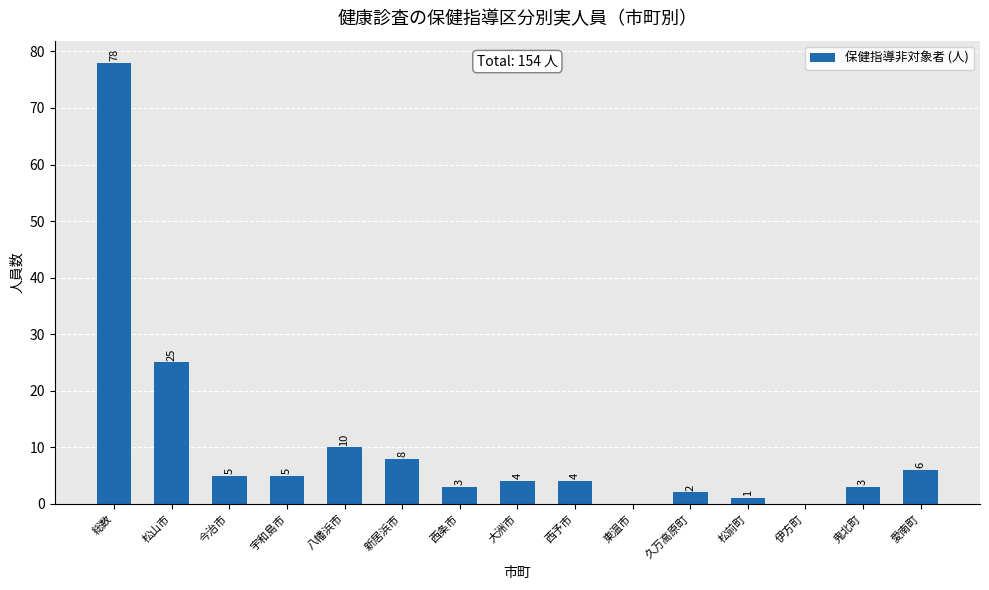

Reading left to right, transcribe all the data shown in this chart.

総数=78	松山市=25	今治市=5	宇和島市=5	八幡浜市=10	新居浜市=8	西条市=3	大洲市=4	西予市=4	東温市=0	久万高原町=2	松前町=1	伊方町=0	鬼北町=3	愛南町=6